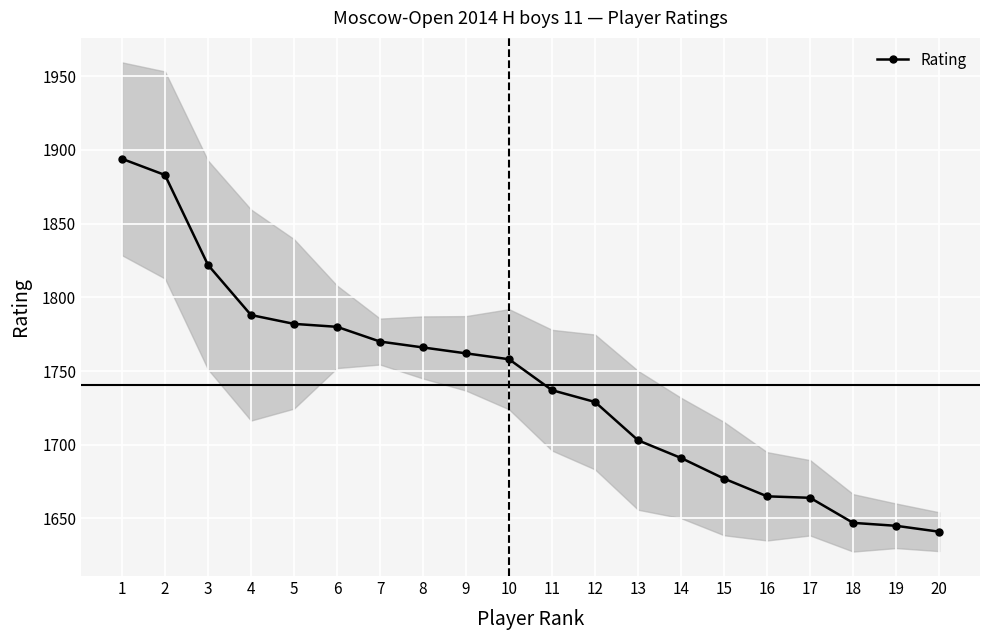

Between 5 and 7, which is larger?

5